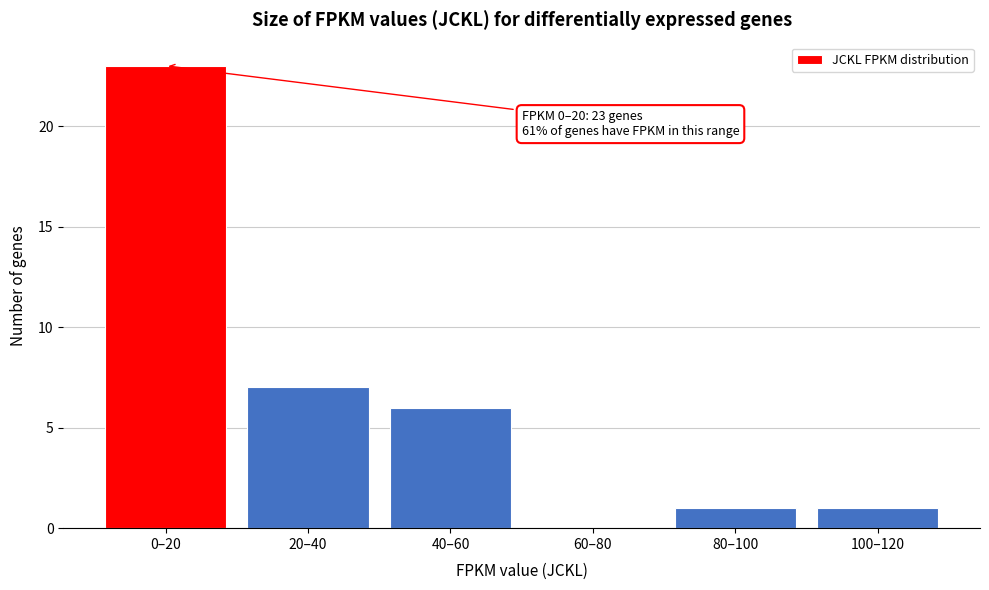

Reading right to left, what are all the values shown in this chart?

100–120=1	80–100=1	60–80=0	40–60=6	20–40=7	0–20=23